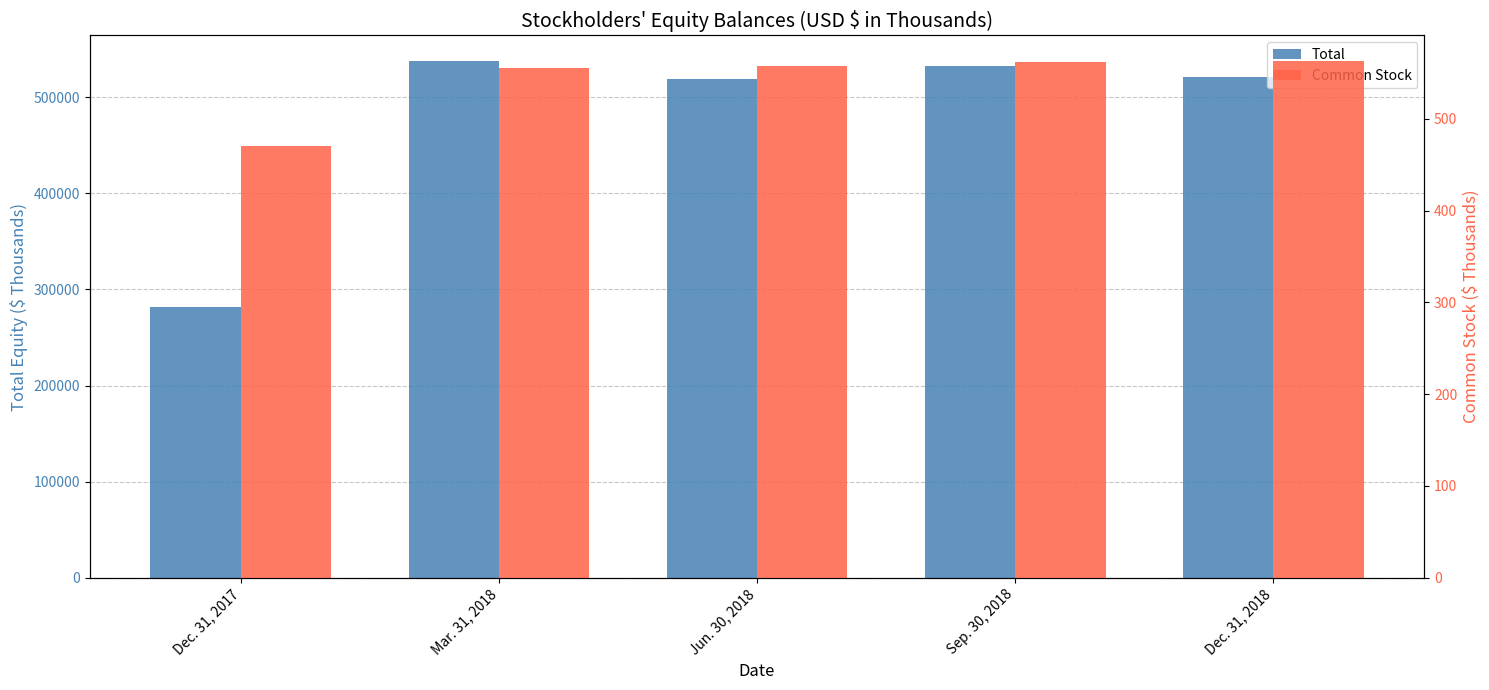

What is the difference between the maximum and minimum values in the Common Stock series?

93